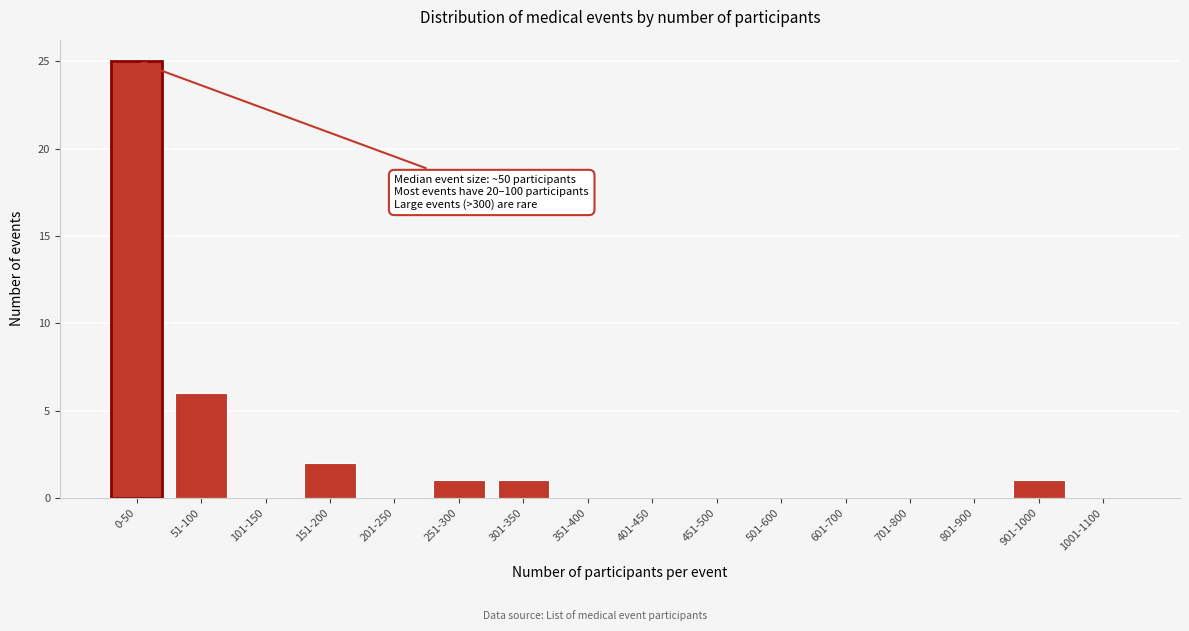

Reading left to right, list all the values displayed in this chart.

0-50=25	51-100=6	101-150=0	151-200=2	201-250=0	251-300=1	301-350=1	351-400=0	401-450=0	451-500=0	501-600=0	601-700=0	701-800=0	801-900=0	901-1000=1	1001-1100=0